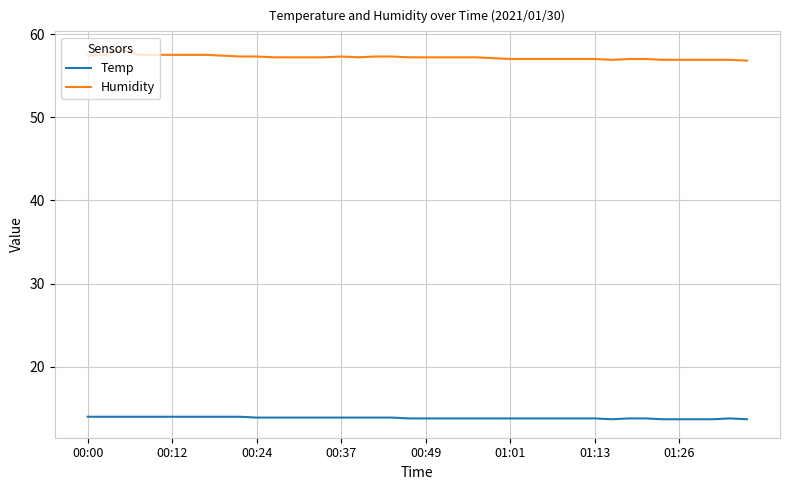

What is the maximum value shown in the chart?

58.1